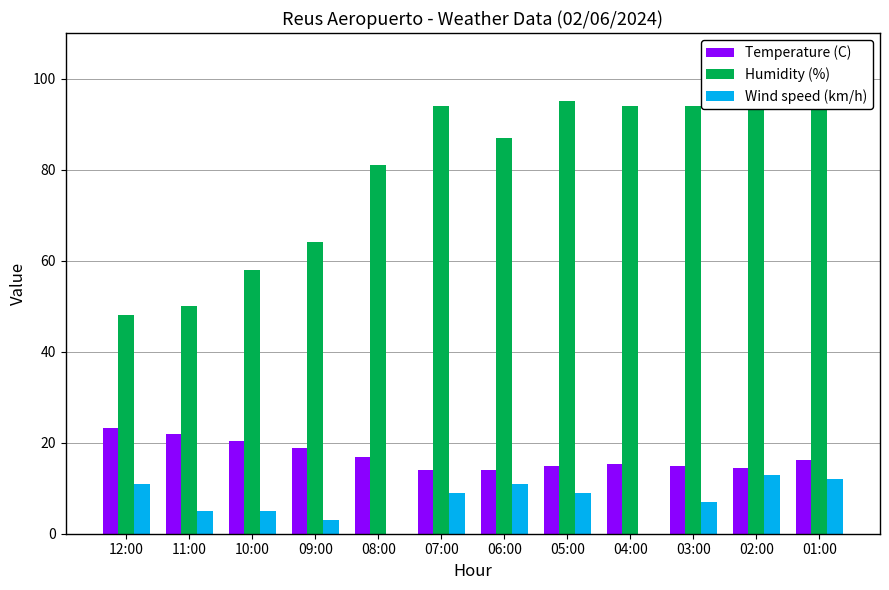

The Wind speed (km/h) series shows 2.1 at 03:00. True or false?

False